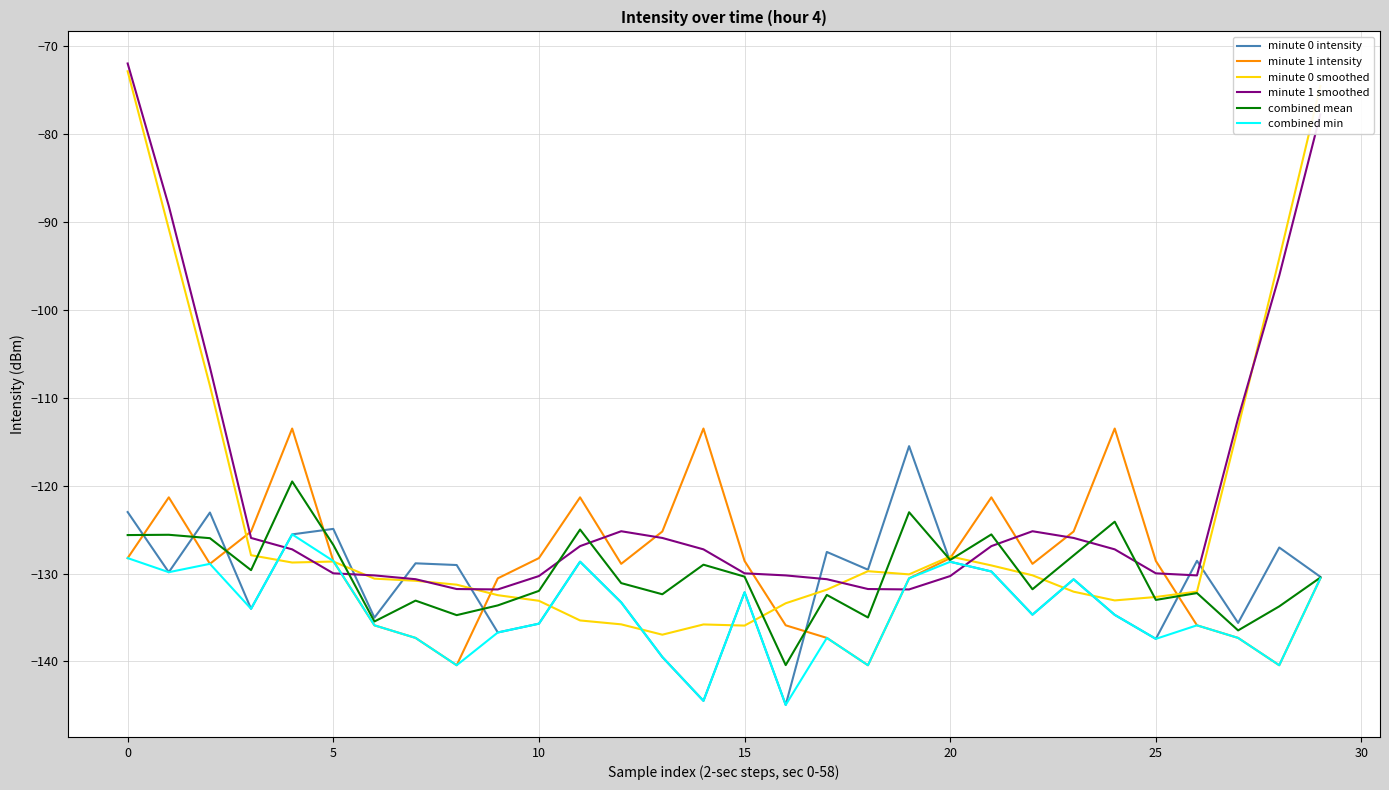

What is the maximum value for minute 1 smoothed?

-72.0